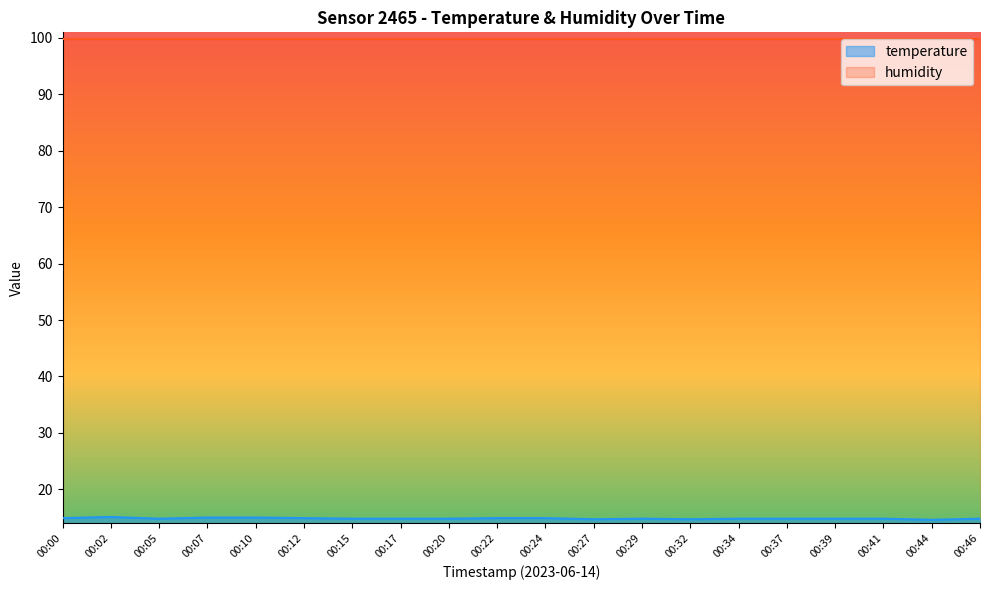

Reading left to right, list all the values displayed in this chart.

14.9	15.1	14.8	15.0	15.0	14.9	14.8	14.8	14.8	14.9	14.9	14.7	14.8	14.7	14.8	14.8	14.8	14.8	14.6	14.8